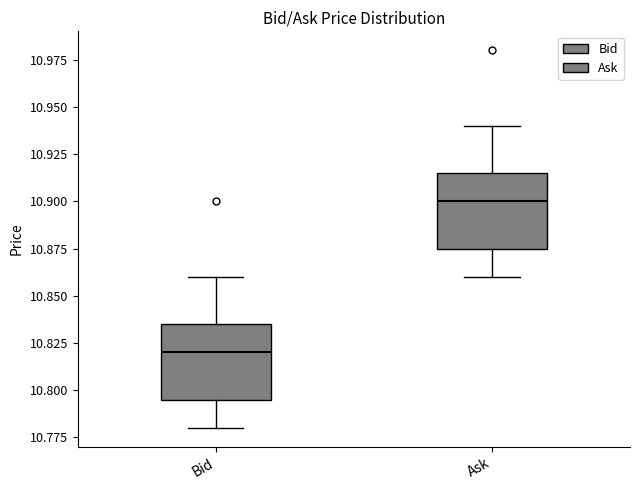

Reading left to right, transcribe this box plot: for each box, give where its median line is, the range the box spans, and where its two whiskers end, as read against the y-axis. The values are not printed on the chart, so give them approximately, as read against the axis.

Bid: median 10.820, box 10.795 to 10.835, whiskers 10.780 to 10.860
Ask: median 10.900, box 10.875 to 10.915, whiskers 10.860 to 10.940